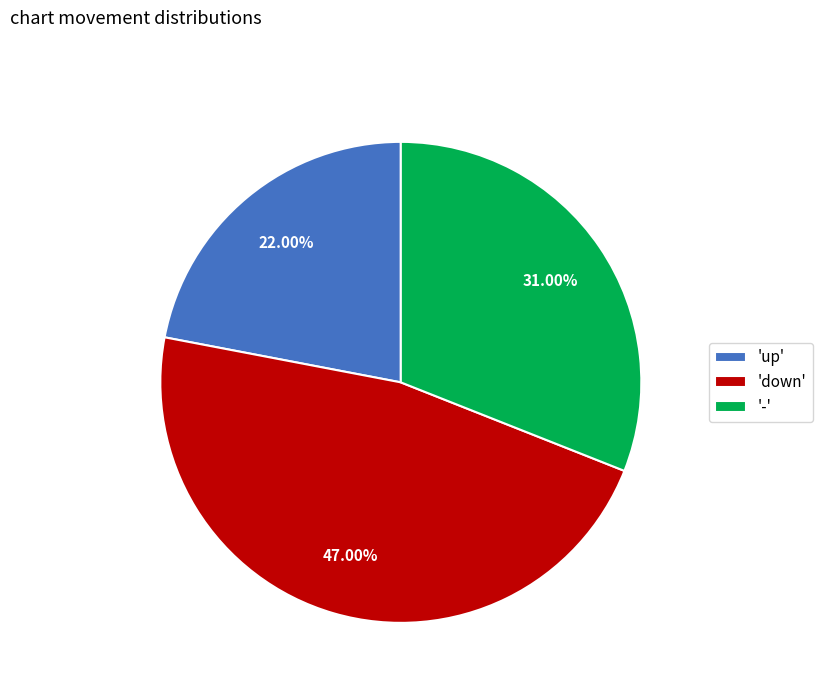

To the nearest percent, what is the average slice percentage?

33%